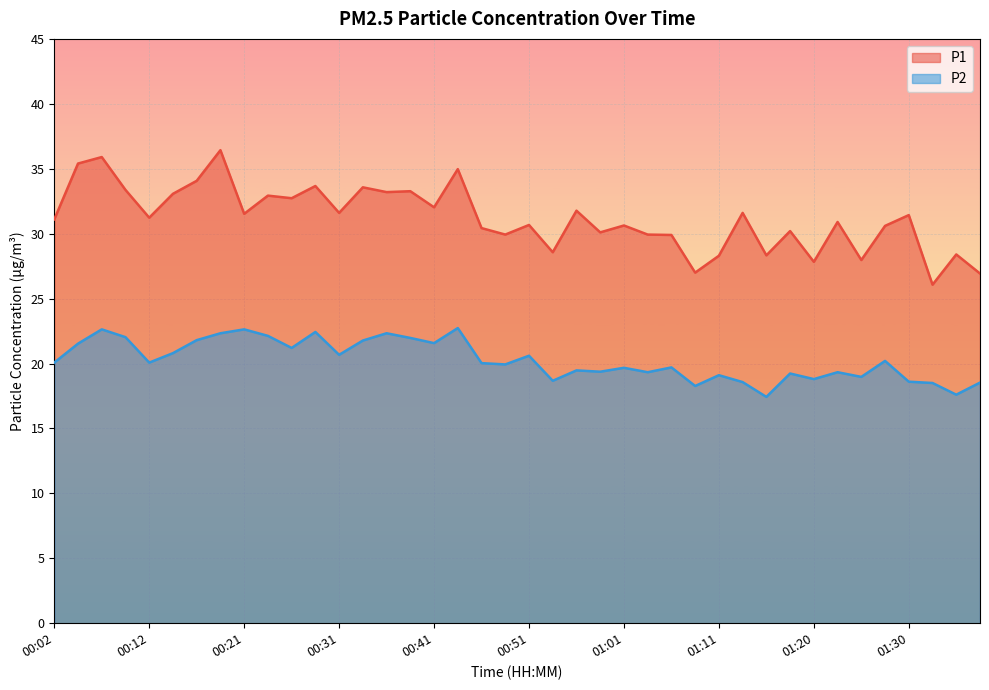

What is the difference between the maximum and minimum values in the P1 series?

10.4